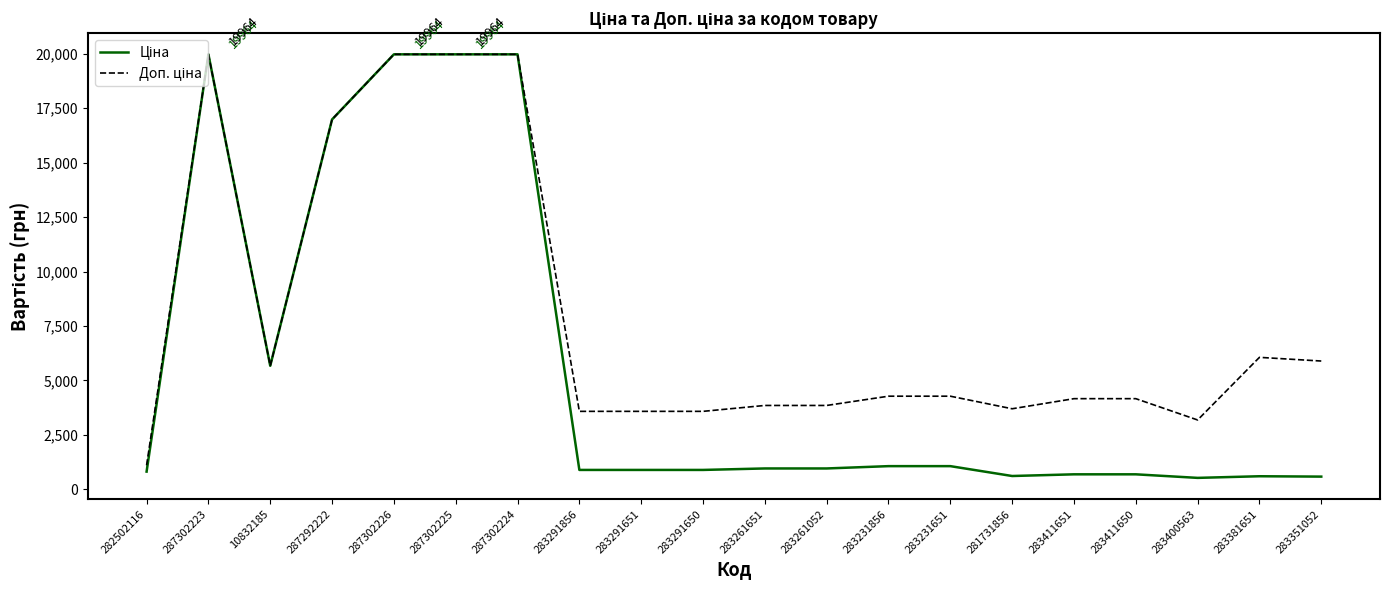

What is the total value across all series at 283231856?

5348.9